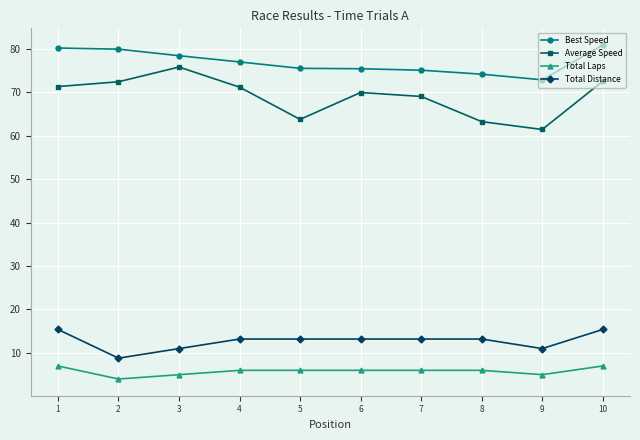

True or false: Best Speed and Total Laps intersect in this chart.

False